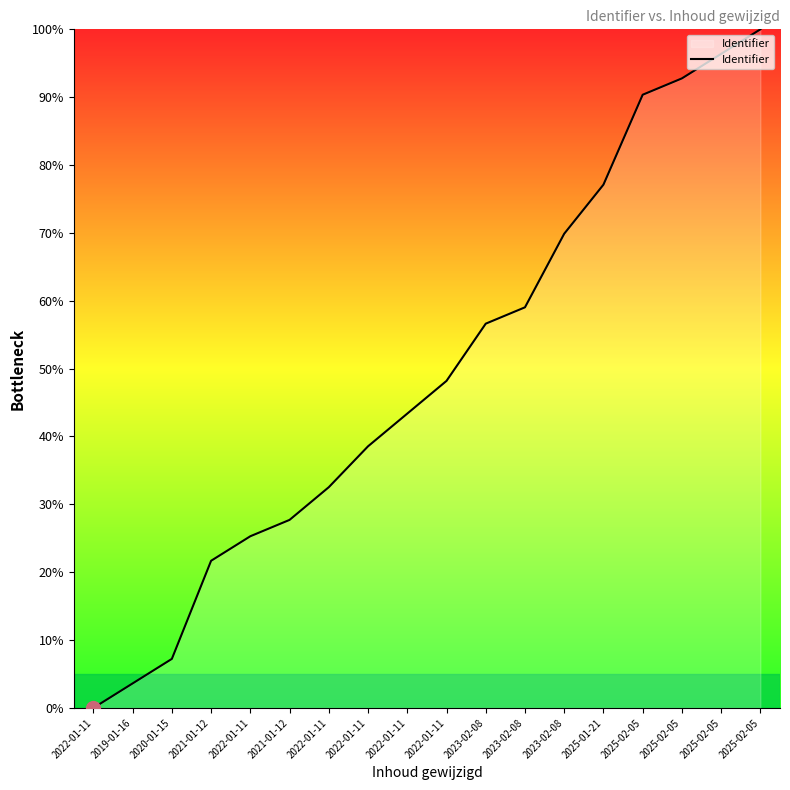

What is the change in value from 2021-01-12 to 2022-01-11?

+15.7